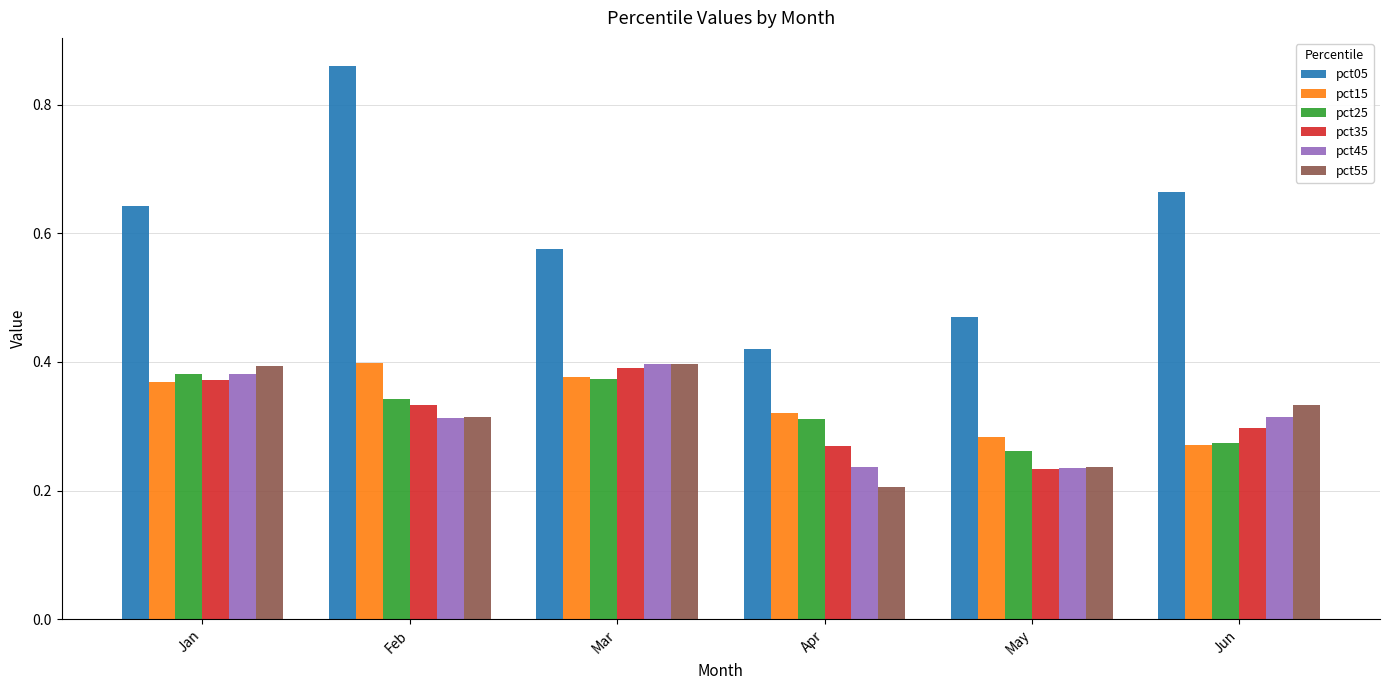

Does the chart contain stacked bars?

No